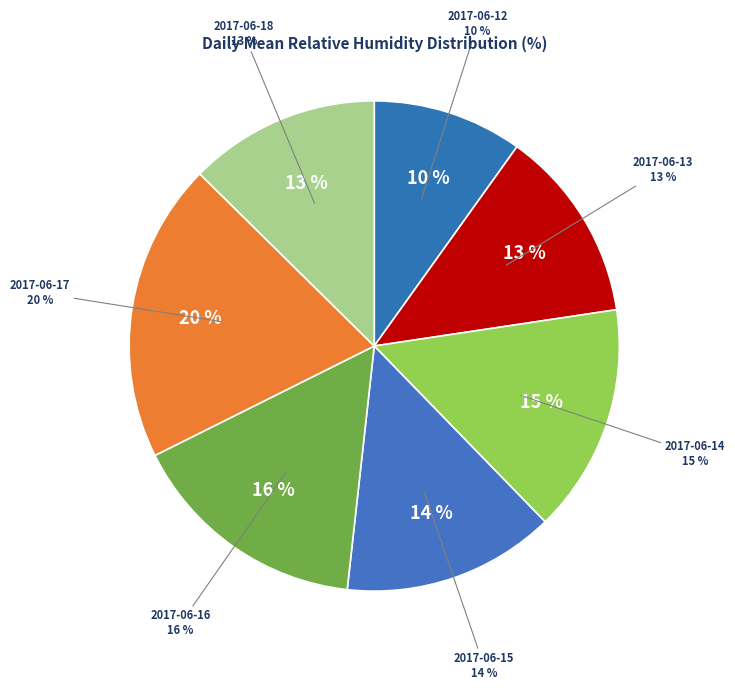

What is the largest slice in the pie chart?

2017-06-17